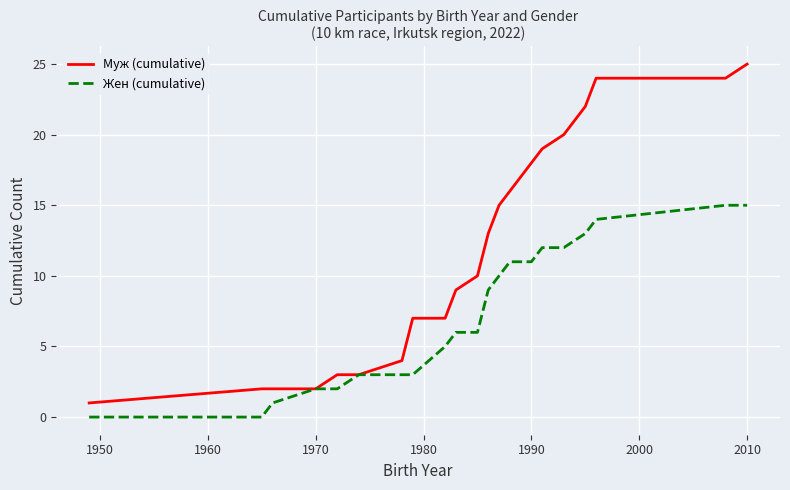

Is this an area chart (filled region under the line)?

No